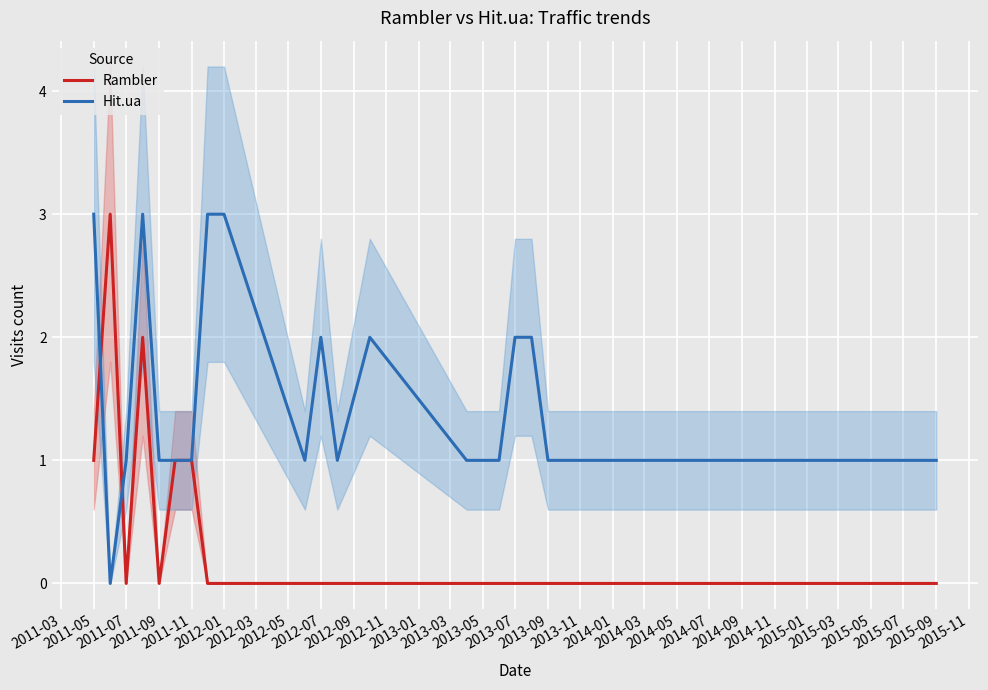

What is the value of the Hit.ua point at the 1st from the left?

3